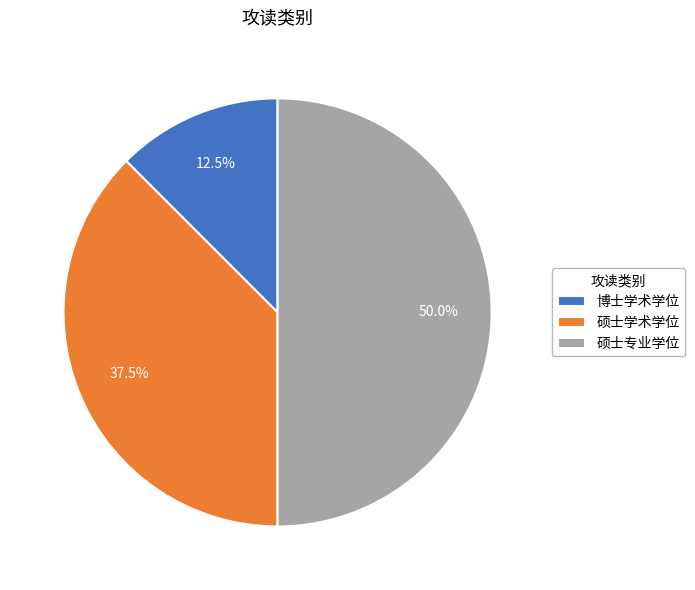

Rank the categories by value from lowest to highest.

博士学术学位, 硕士学术学位, 硕士专业学位